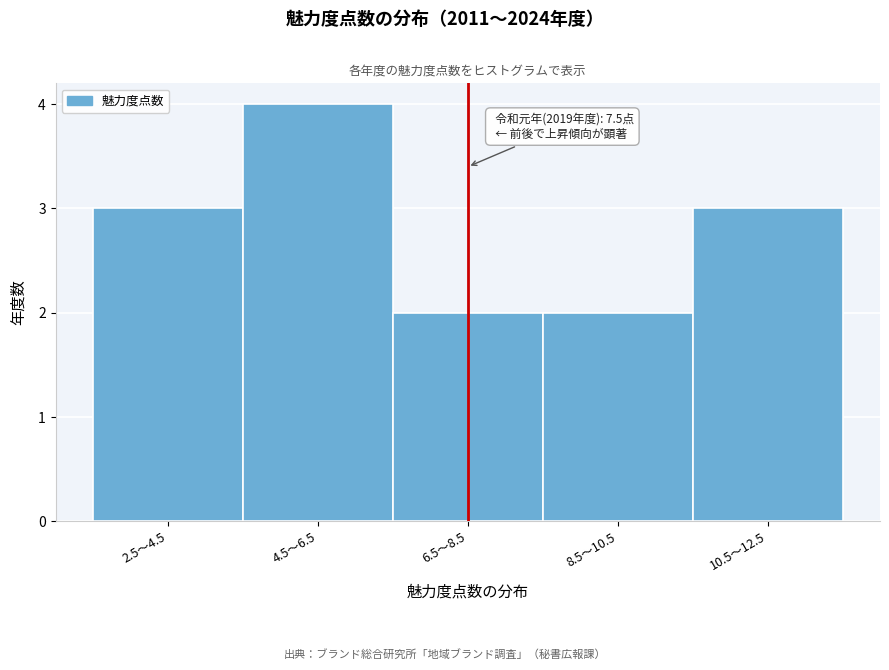

Reading right to left, extract all data points from this chart.

3	2	2	4	3